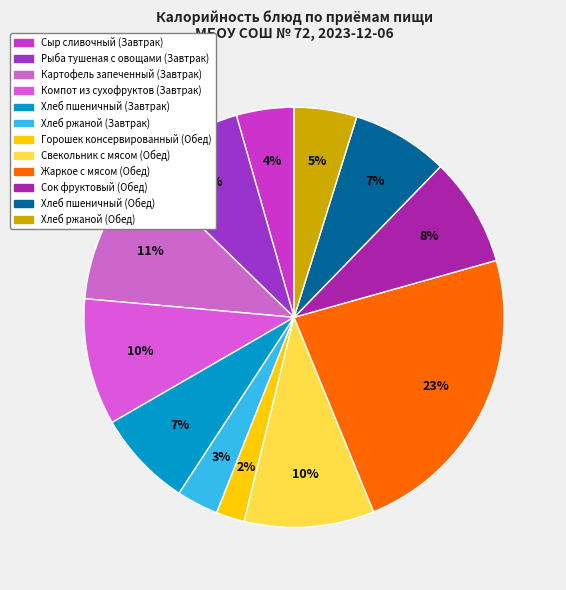

Count the number of slices in the pie.

12